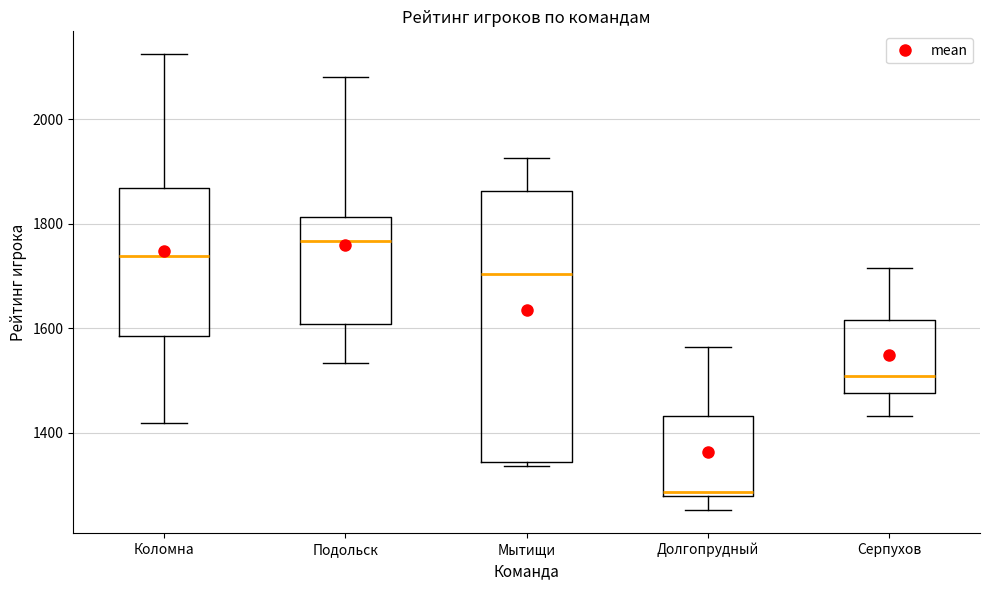

Reading left to right, read every box against the y-axis: the position of its median line, the range the box covers, and the ends of its whiskers. The values are not printed on the chart, so give them approximately, as read against the axis.

Коломна: median 1740, box 1580 to 1860, whiskers 1420 to 2120
Подольск: median 1760, box 1600 to 1820, whiskers 1540 to 2080
Мытищи: median 1700, box 1340 to 1860, whiskers 1340 (just below the box's lower edge) to 1920
Долгопрудный: median 1280 (just above the box's lower edge), box 1280 to 1440, whiskers 1260 to 1560
Серпухов: median 1500, box 1480 to 1620, whiskers 1440 to 1720